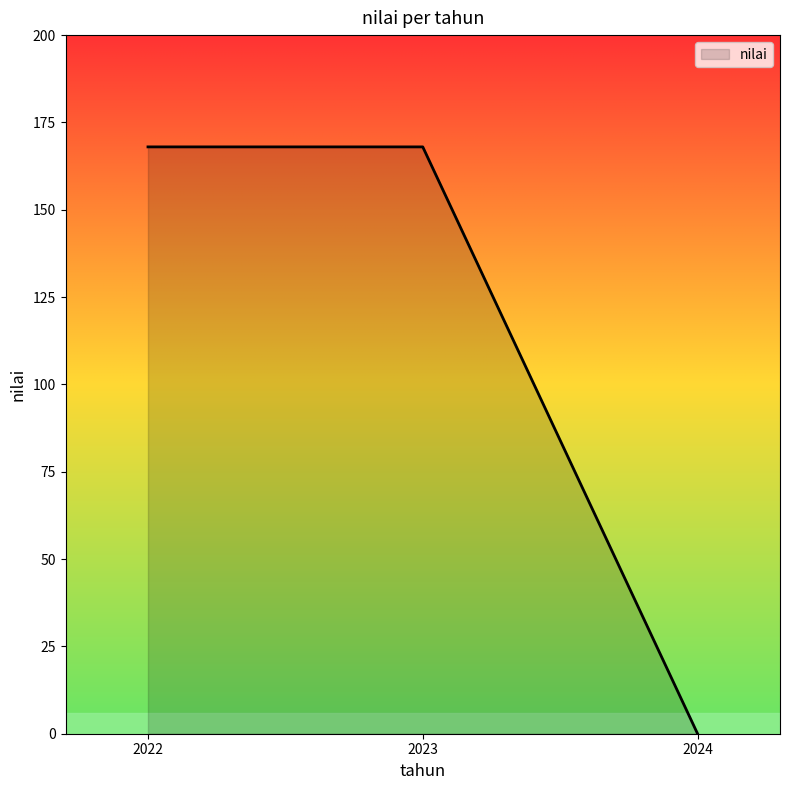

The value at 2024 is -97. True or false?

False